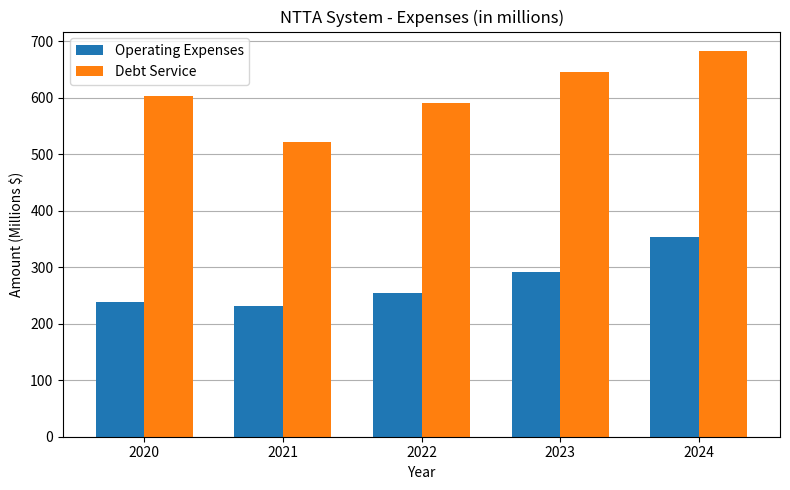

What is the spread (max minus min) of values at 2022?

336.3